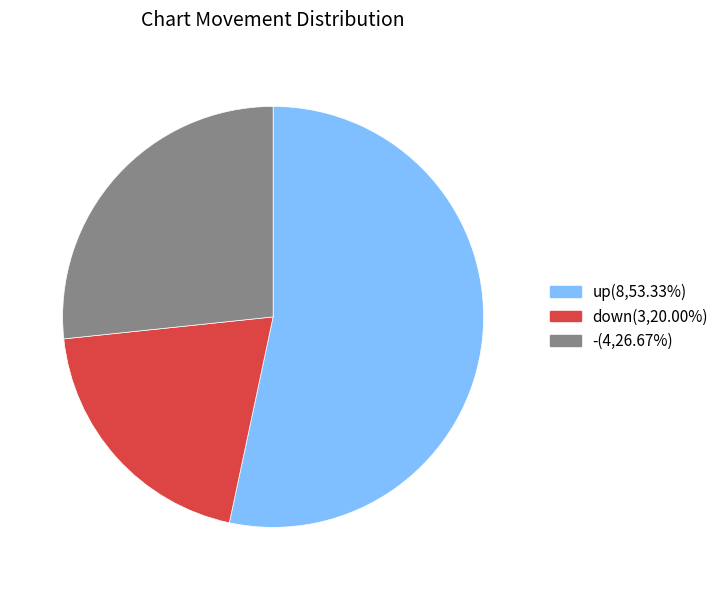

Is there a majority slice in this chart?

Yes